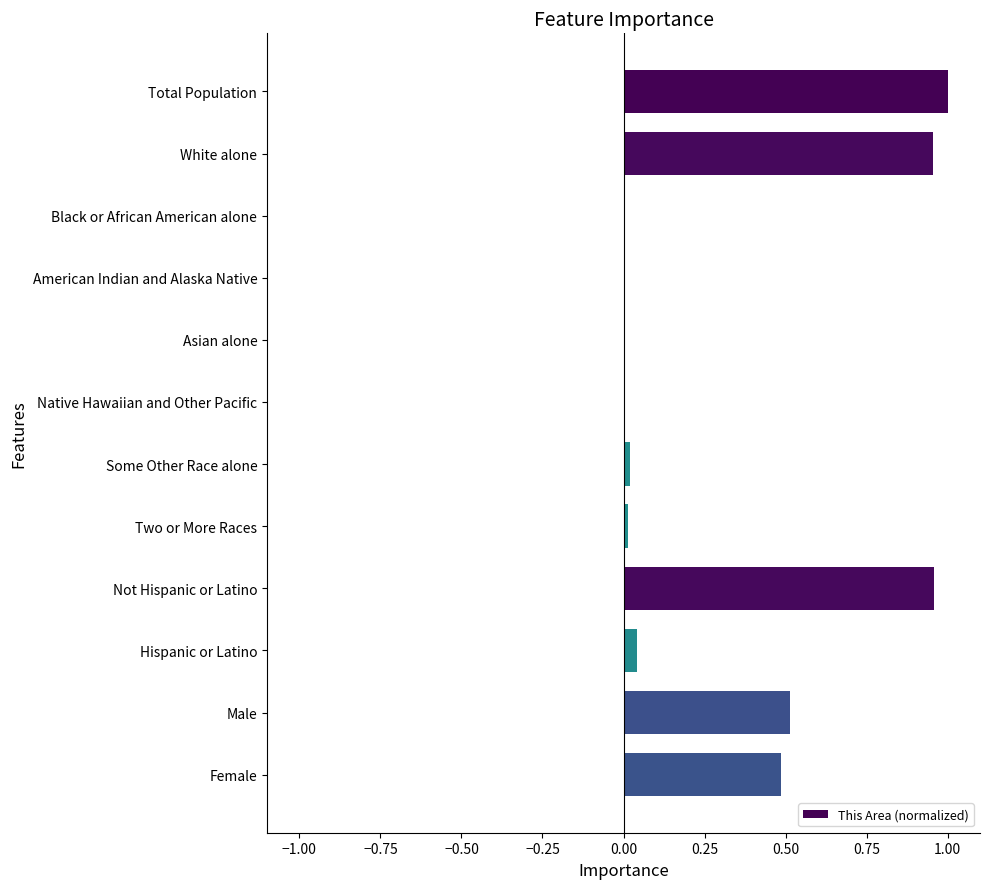

Is it true that the value at Not Hispanic or Latino is 1.0?

True